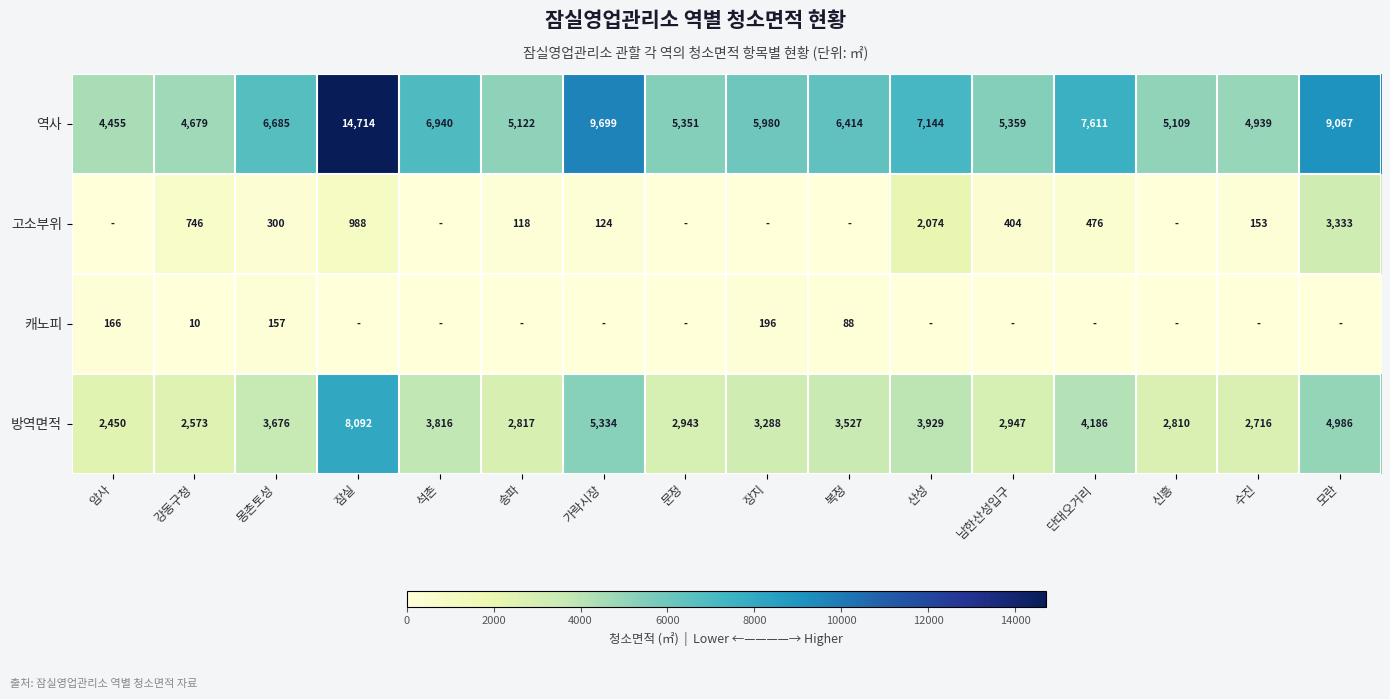

What is the maximum value shown in the chart?

14714.1